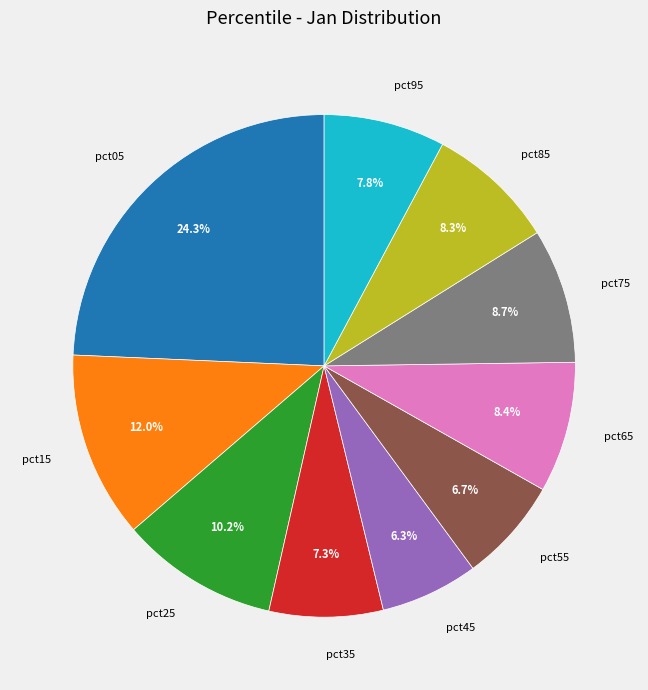

True or false: pct75 accounts for 22% of the total.

False